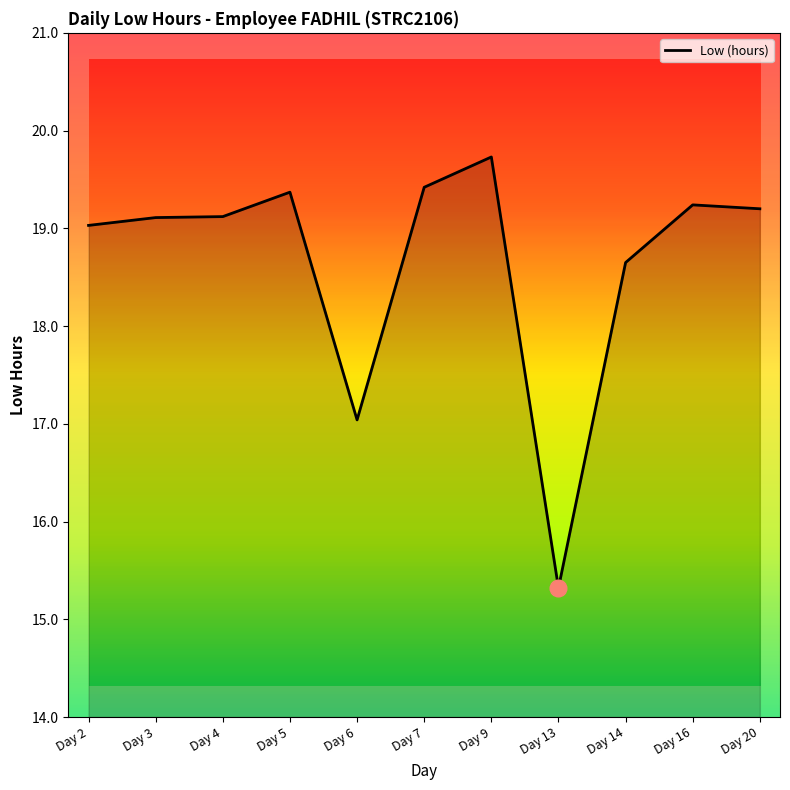

What is the difference between the maximum and second lowest values?

2.7